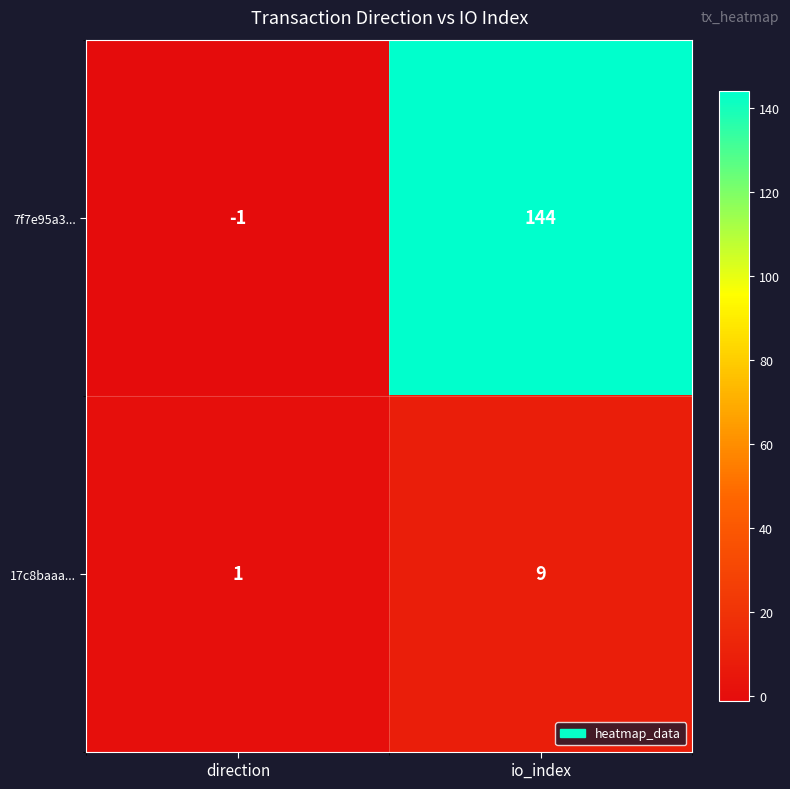

Between direction and io_index, which series saw the biggest shift?

7f7e95a3...